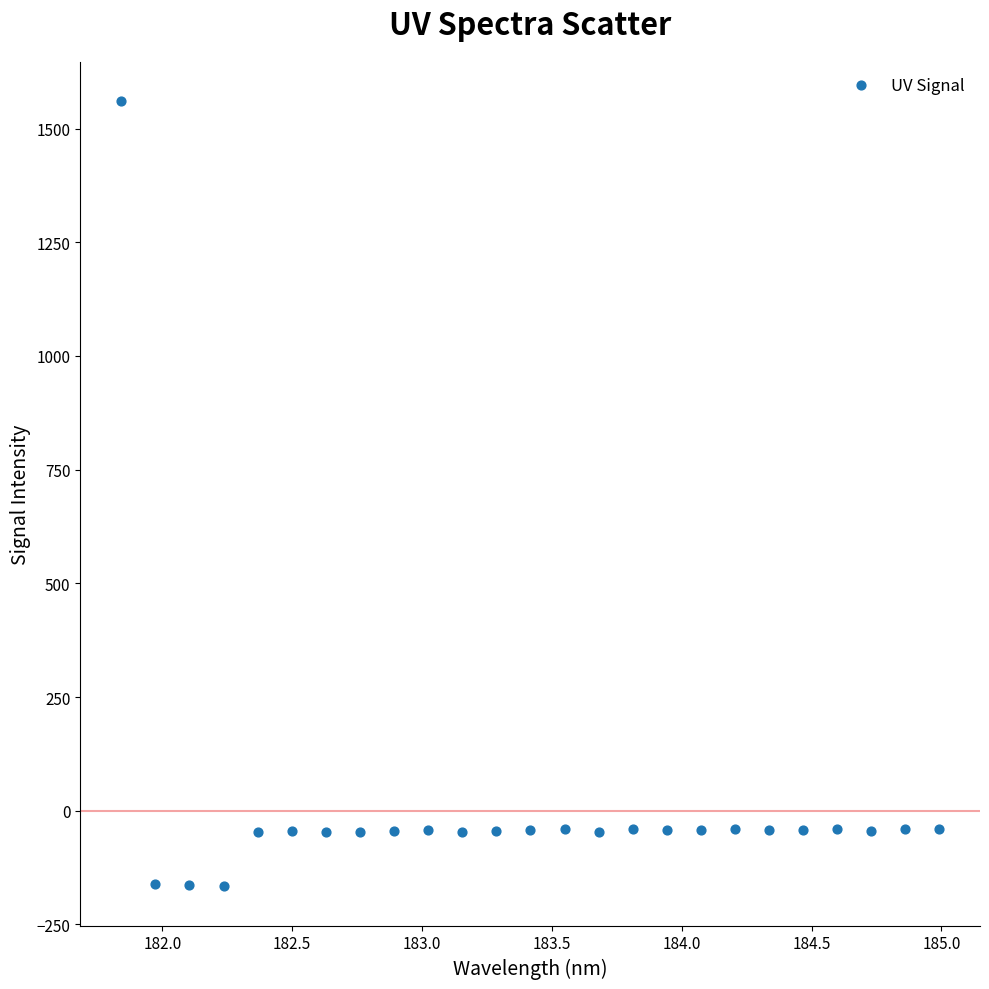

What is the range of X values (max minus min)?

3.1